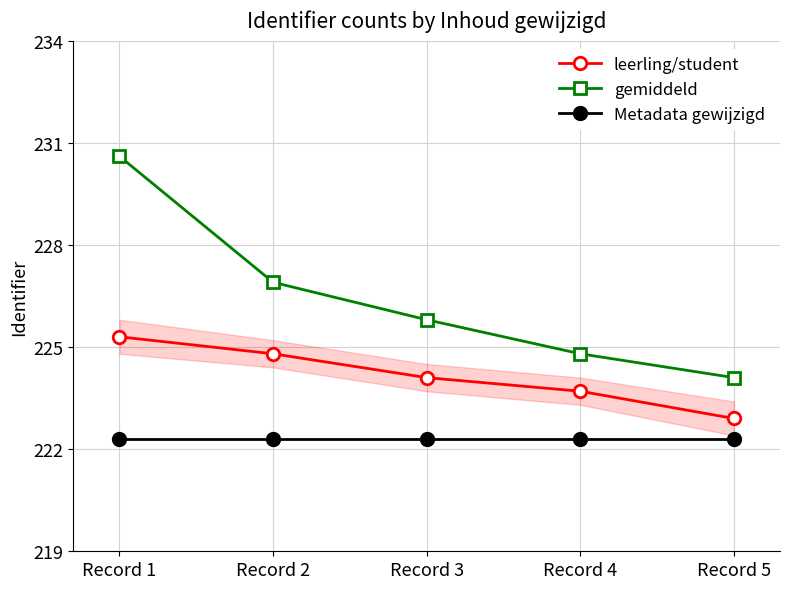

What are all the series names shown in the legend?

leerling/student, gemiddeld, Metadata gewijzigd